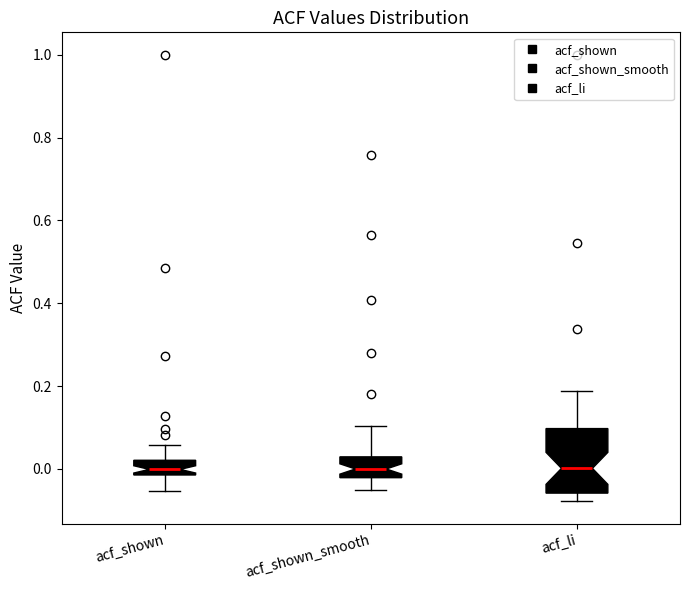

Comparing the boxes themselves (not the whiskers), which one is the tallest?

acf_li